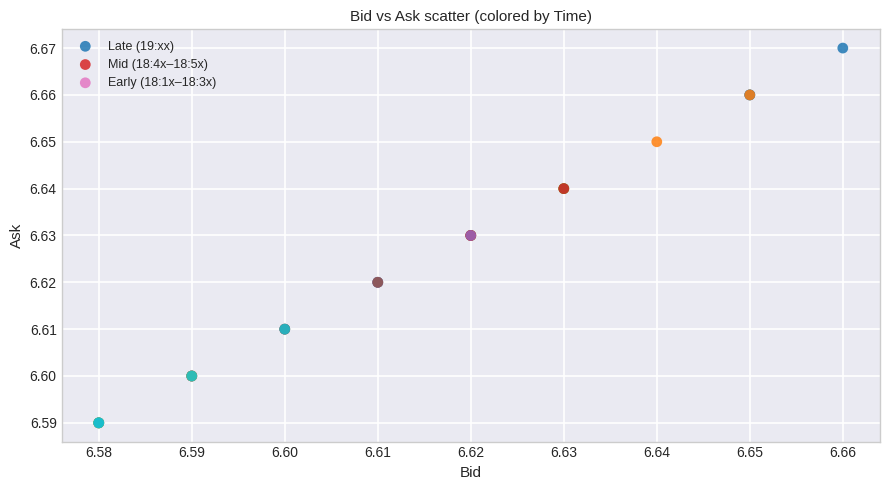

What are all the series names shown in the legend?

Late (19:xx), Mid (18:4x–18:5x), Early (18:1x–18:3x)